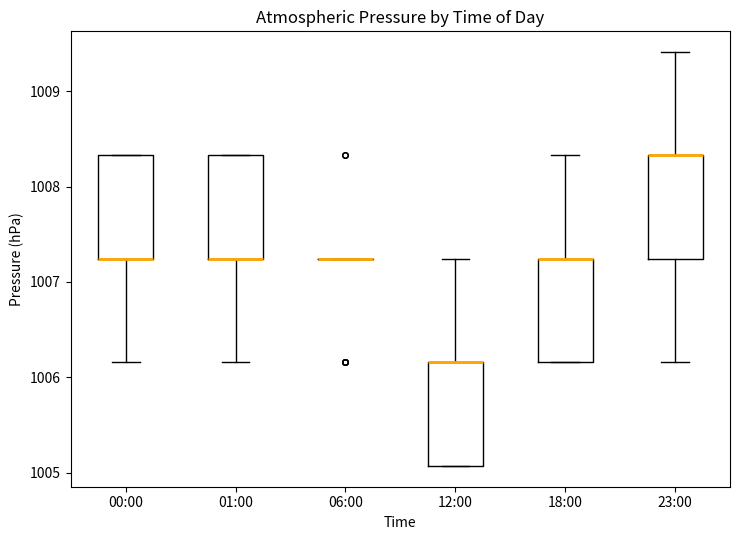

Reading left to right, read every box against the y-axis: the position of its median line, the range the box covers, and the ends of its whiskers. The values are not printed on the chart, so give them approximately, as read against the axis.

00:00: median 1007.2 (drawn on the box's lower edge), box 1007.2 to 1008.3, whiskers 1006.2 to 1008.3
01:00: median 1007.2 (drawn on the box's lower edge), box 1007.2 to 1008.3, whiskers 1006.2 to 1008.3
06:00: box collapsed to a line at 1007.2, whiskers 1007.2 to 1007.2
12:00: median 1006.2 (drawn on the box's upper edge), box 1005.1 to 1006.2, whiskers 1005.1 to 1007.2
18:00: median 1007.2 (drawn on the box's upper edge), box 1006.2 to 1007.2, whiskers 1006.2 to 1008.3
23:00: median 1008.3 (drawn on the box's upper edge), box 1007.2 to 1008.3, whiskers 1006.2 to 1009.4